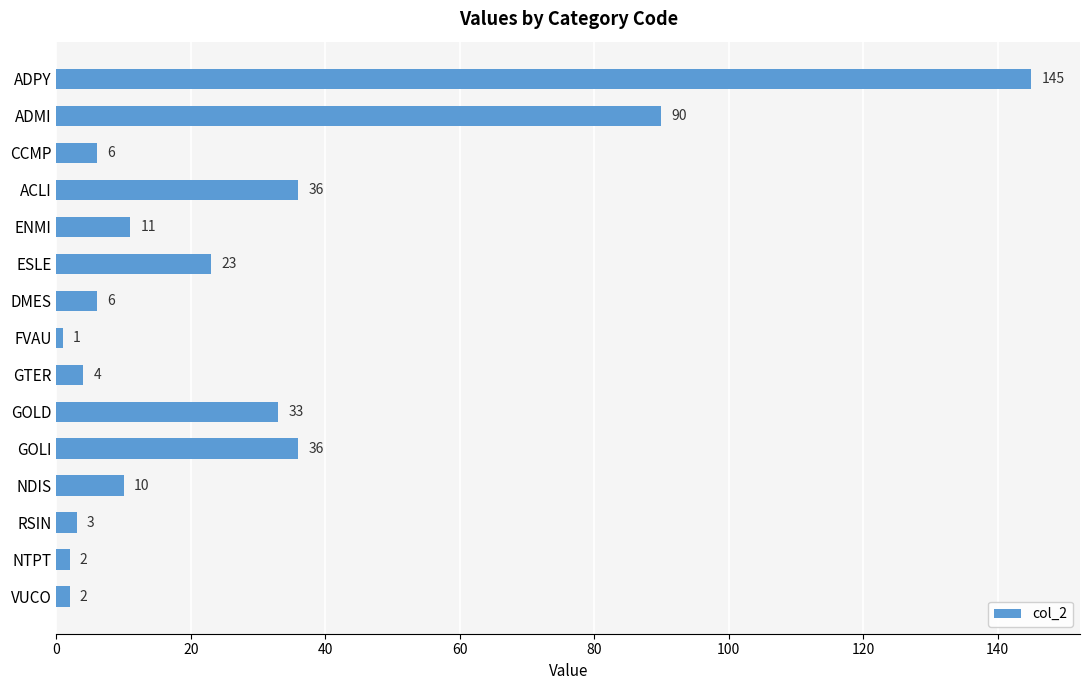

Reading bottom to top, transcribe all the data shown in this chart.

VUCO=2	NTPT=2	RSIN=3	NDIS=10	GOLI=36	GOLD=33	GTER=4	FVAU=1	DMES=6	ESLE=23	ENMI=11	ACLI=36	CCMP=6	ADMI=90	ADPY=145